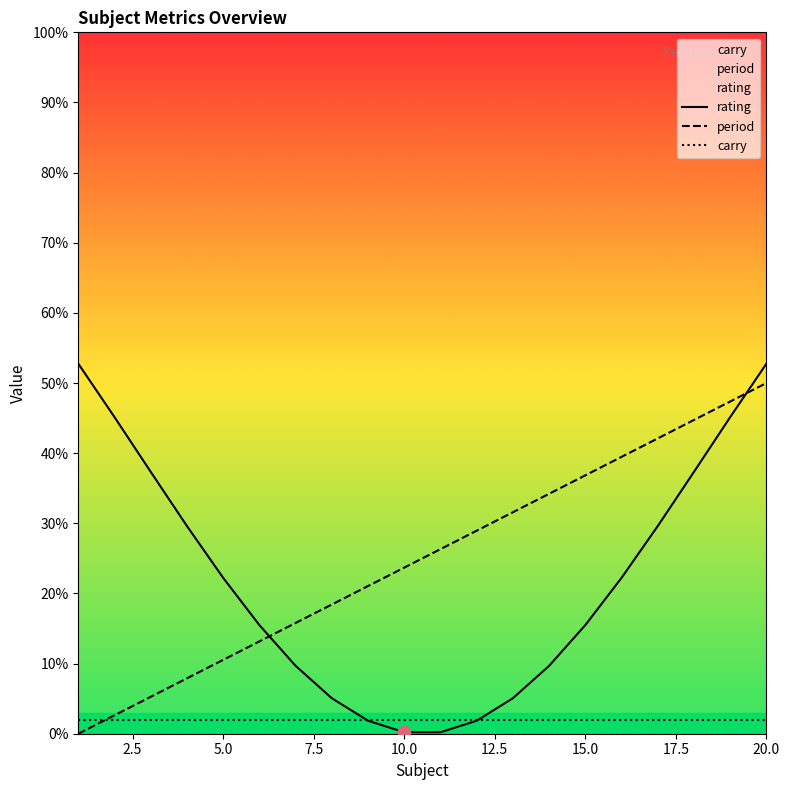

Which series has the largest total across all categories?

period